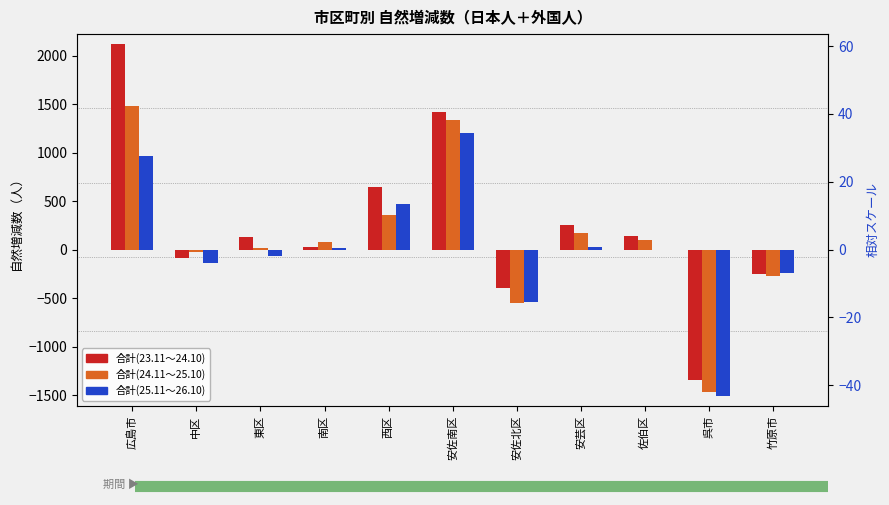

Reading left to right, list all the values displayed in this chart.

合計(23.11～24.10): 2124	-85	126	23	644	1419	-393	250	140	-1349	-252
合計(24.11～25.10): 1478	-28	12	79	359	1333	-548	175	96	-1467	-269
合計(25.11～26.10): 968	-139	-69	20	470	1199	-539	26	0	-1511	-245